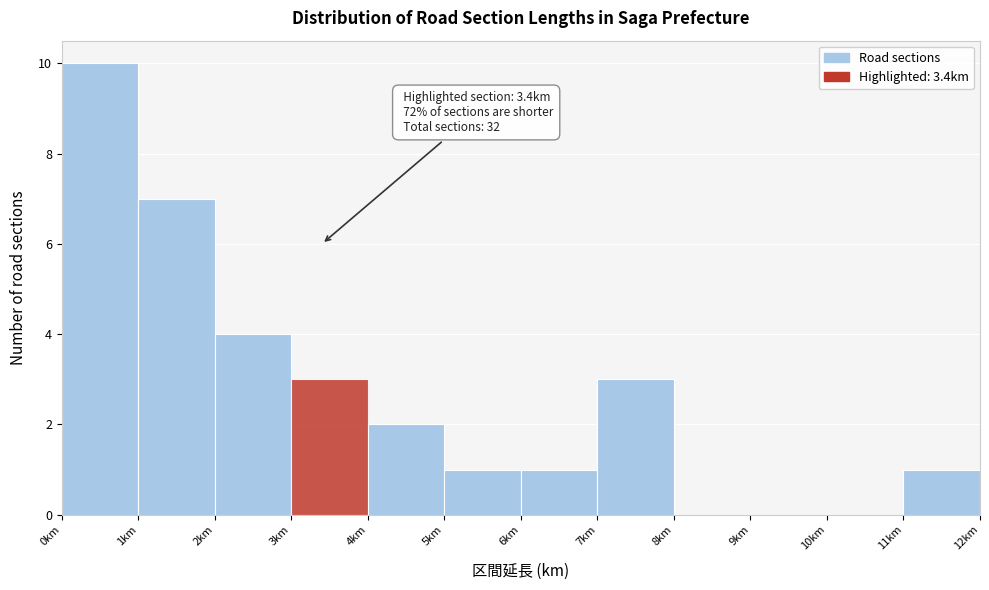

Over which range of the x-axis is the bar tallest?

0 to 1